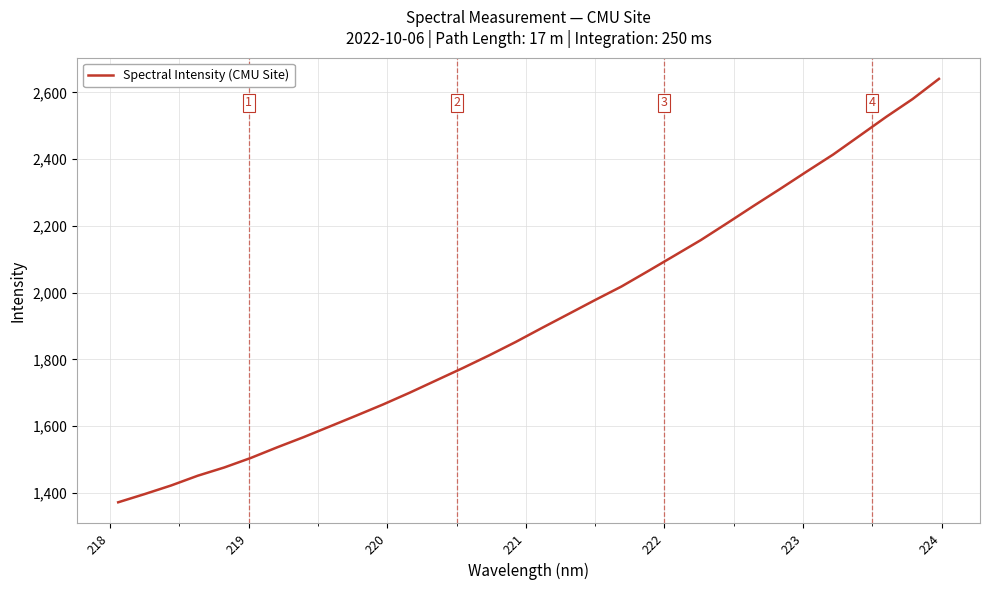

What is the minimum value shown in the chart?

1371.6